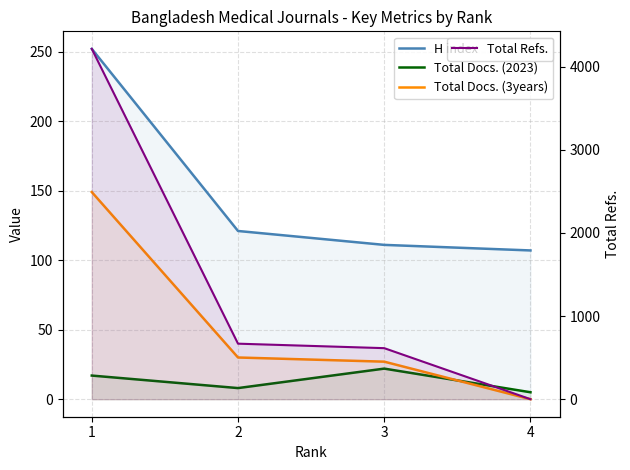

How many times do Total Refs. and Total Docs. (2023) cross each other?

1